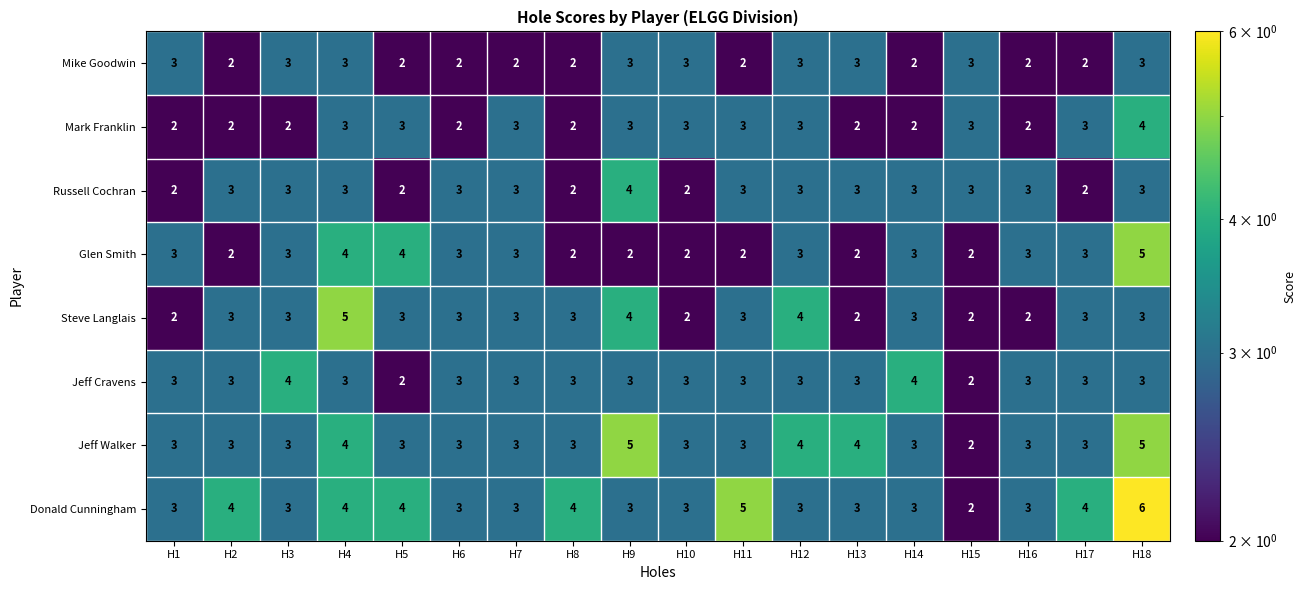

What is the highest value of the Donald Cunningham series?

6